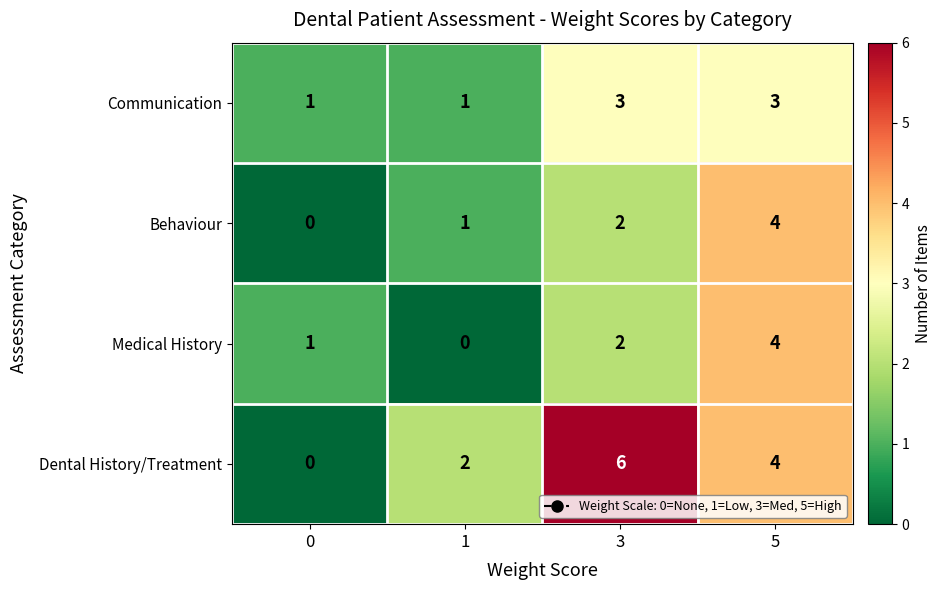

At how many categories does at least one series exceed 0?

4